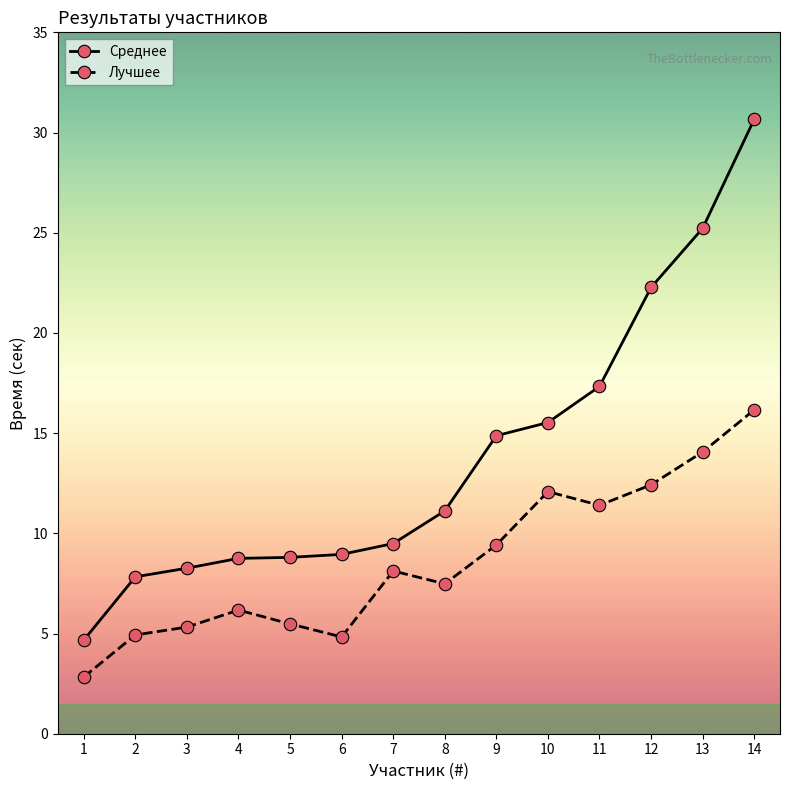

What is the difference between the maximum and minimum values in the Среднее series?

26.0